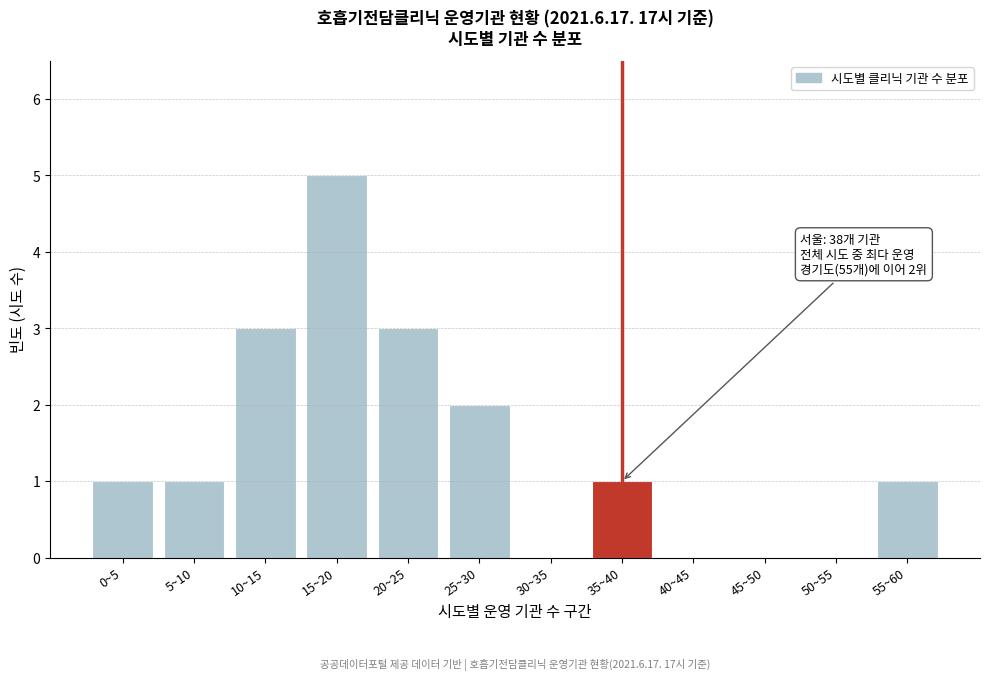

Reading left to right, what are all the values shown in this chart?

0~5=1	5~10=1	10~15=3	15~20=5	20~25=3	25~30=2	30~35=0	35~40=1	40~45=0	45~50=0	50~55=0	55~60=1